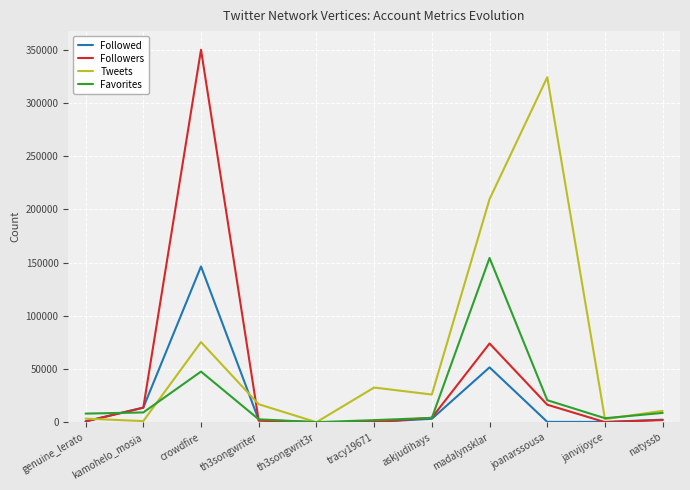

What is the maximum value shown in the chart?

350000